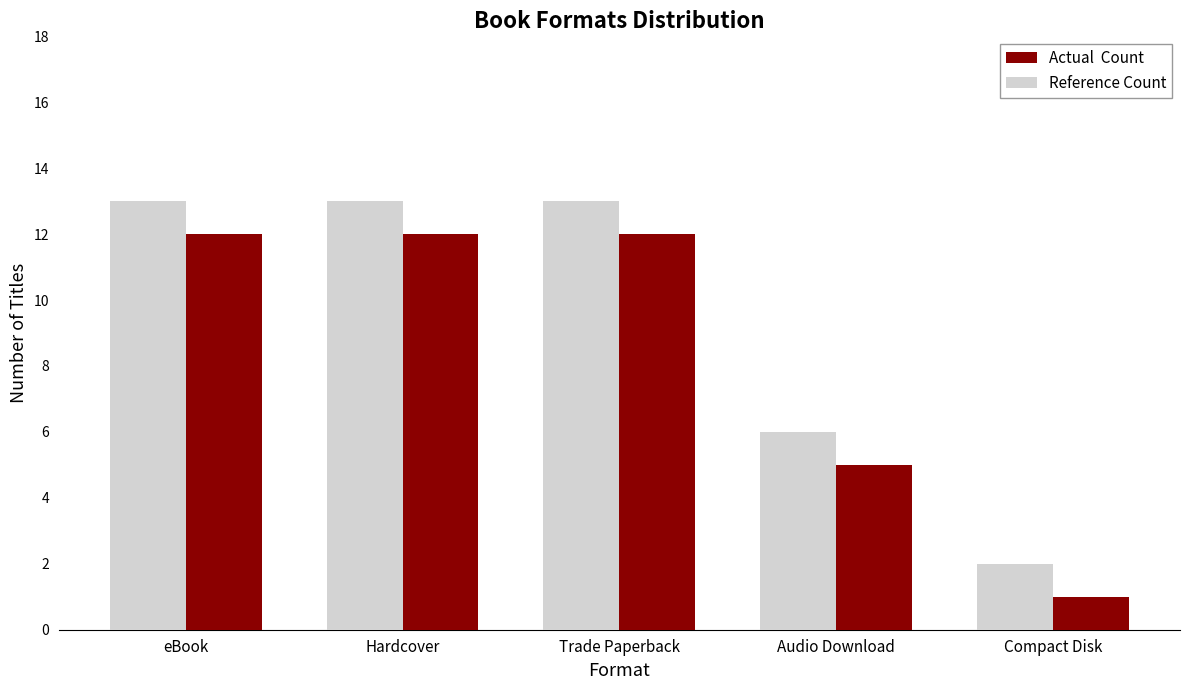

What is the total value across all series at Compact Disk?

3